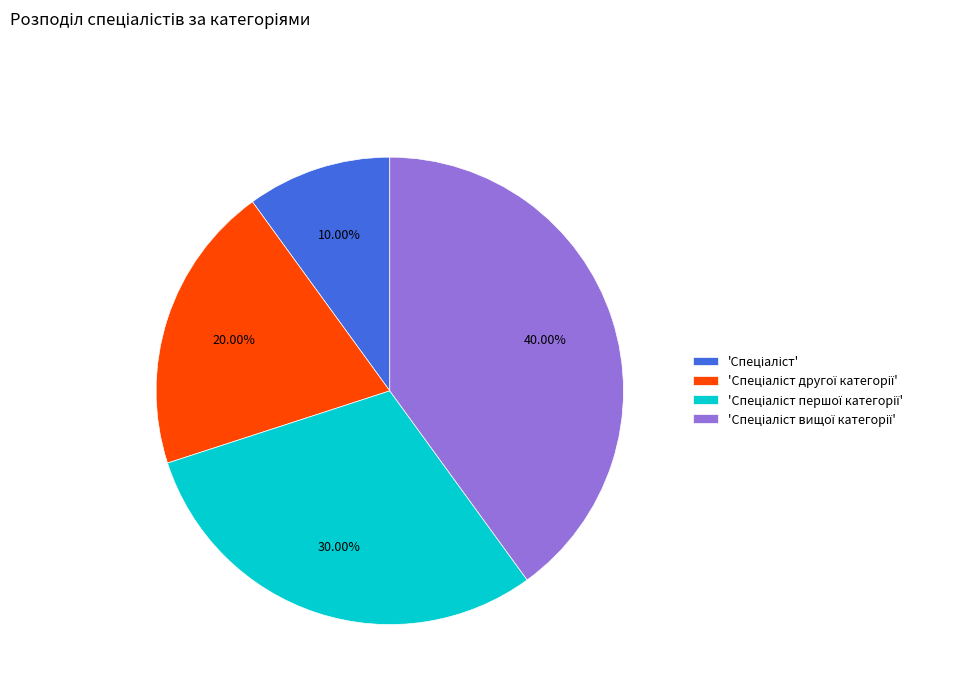

Does any single category account for the majority?

No